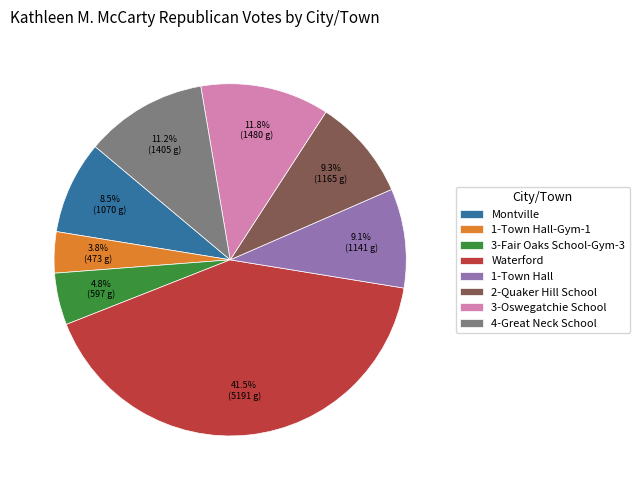

To the nearest percent, what is the combined percentage of 3-Fair Oaks School-Gym-3 and Waterford?

46%